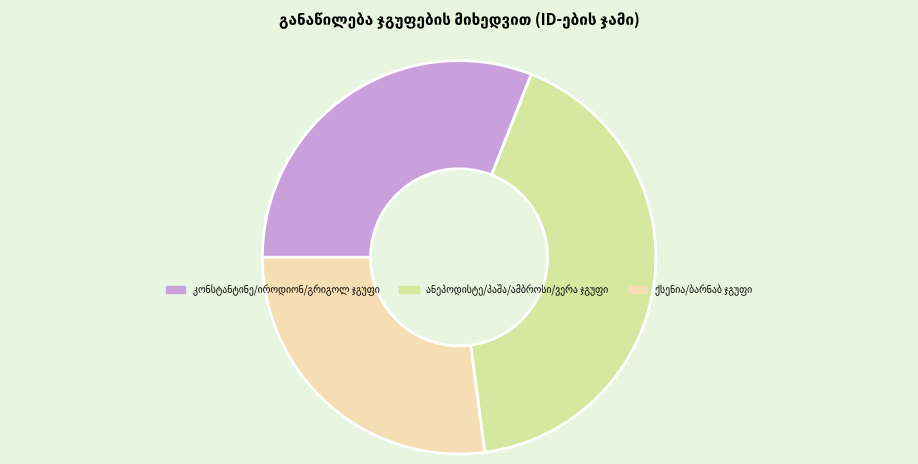

Count the number of slices in the pie.

3